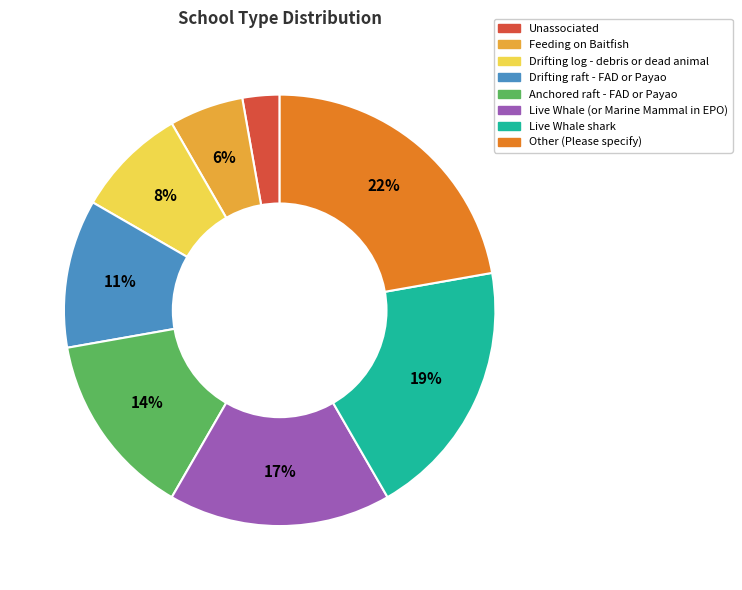

To the nearest percent, what is the difference between the largest and smallest slice percentages?

19%